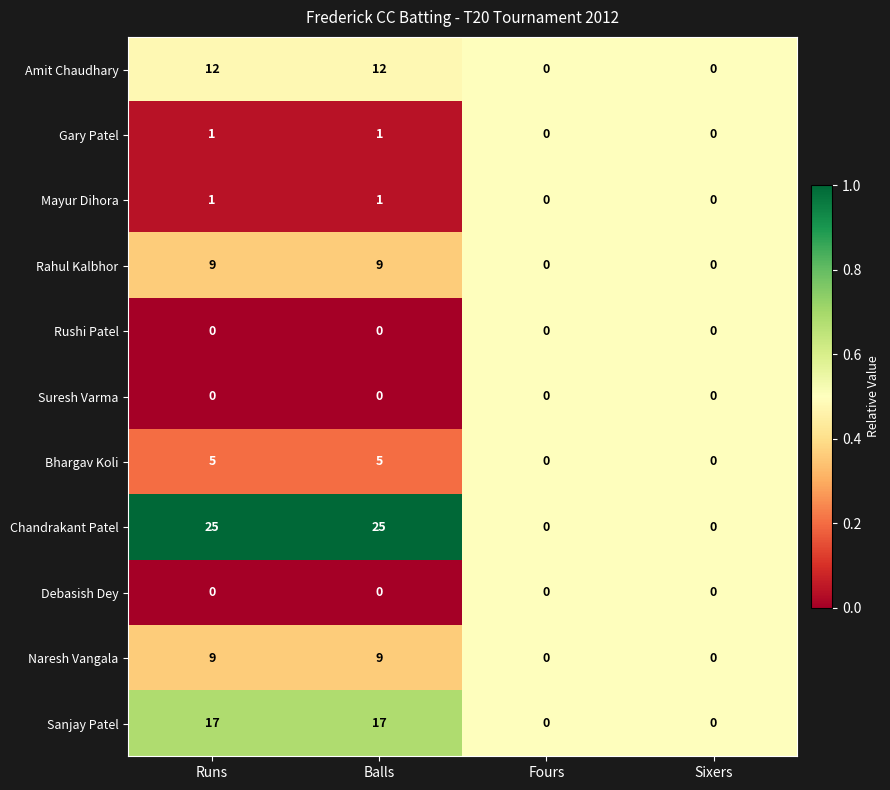

Read the Rahul Kalbhor value at Balls.

9